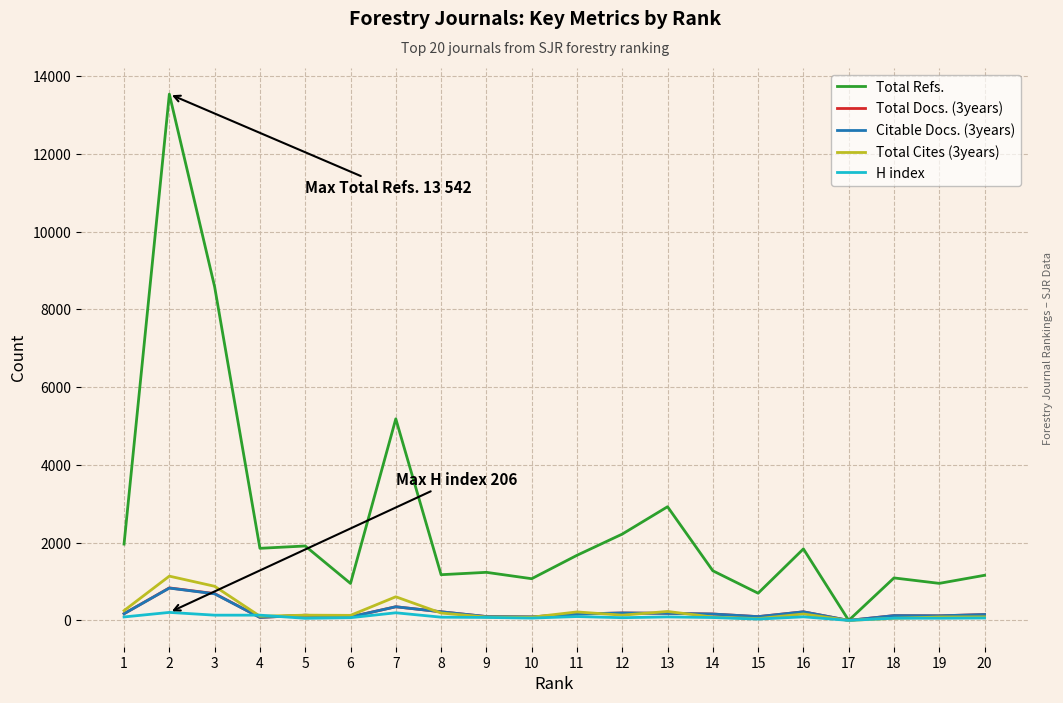

What is the sum of all Citable Docs. (3years) values?

4163